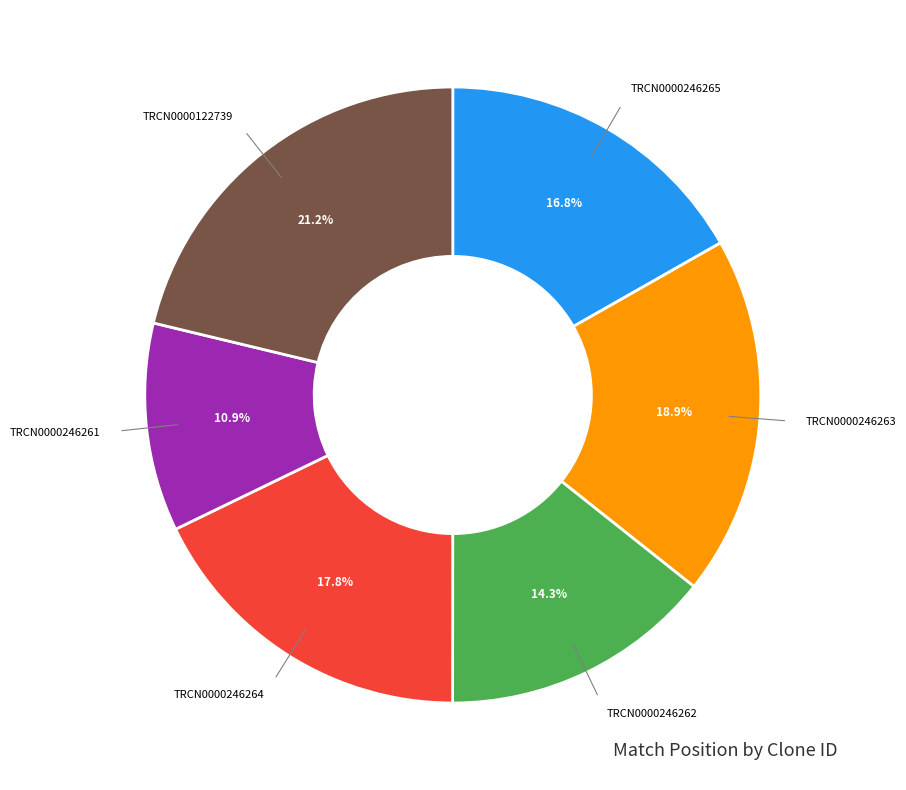

Does any single category account for the majority?

No